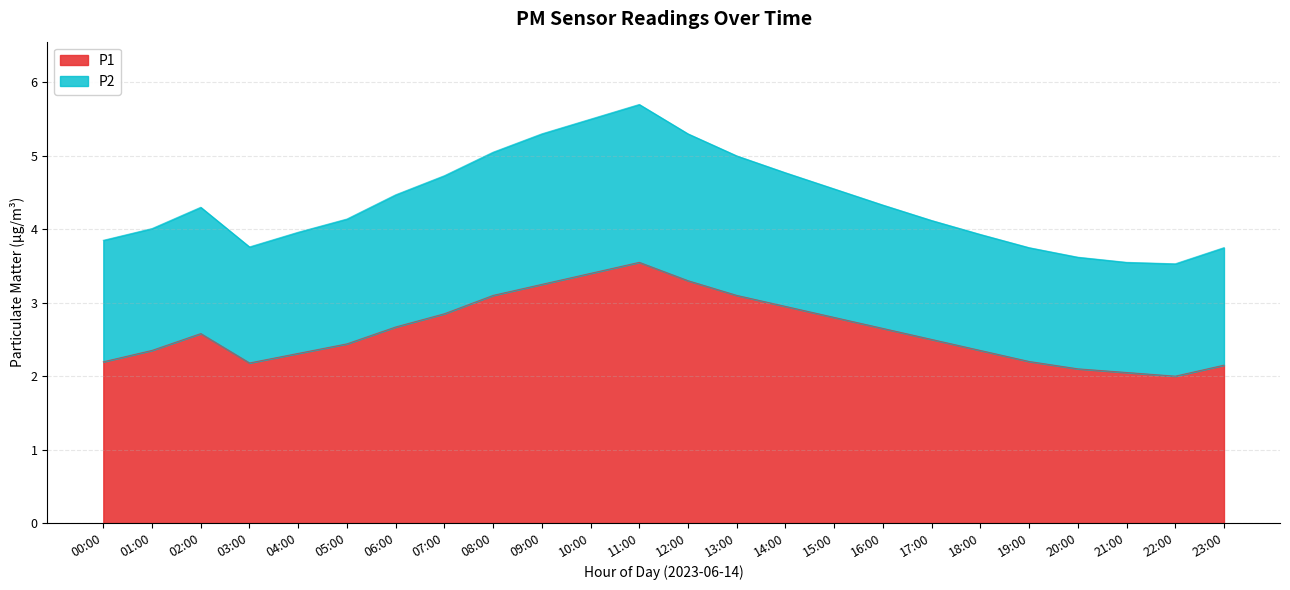

What is the sum of the P1 values at 03:00 and 08:00?

5.3